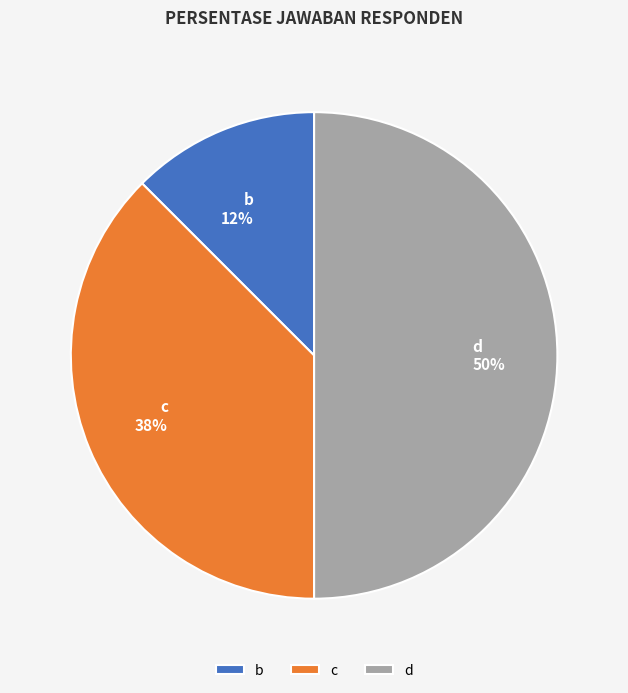

The c slice represents 24% of the pie. True or false?

False